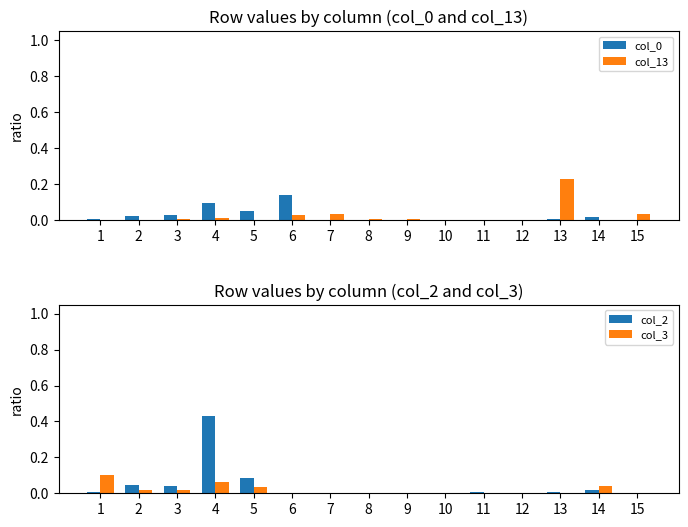

Rank the series at 7 from highest to lowest value.

col_13, col_2, col_0, col_3